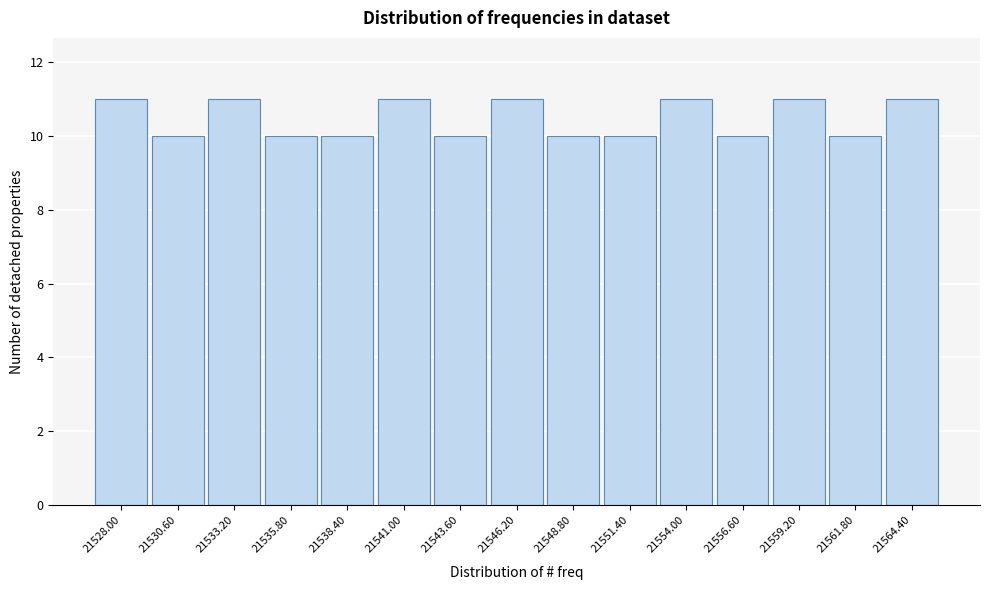

Reading left to right, what are all the values shown in this chart?

11	10	11	10	10	11	10	11	10	10	11	10	11	10	11